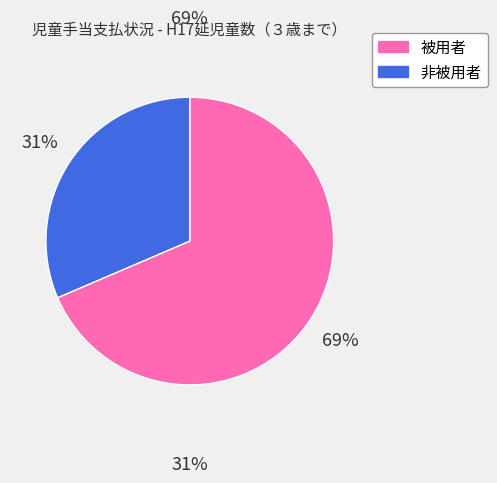

Is the sum of 被用者 and 非被用者 greater than half?

Yes